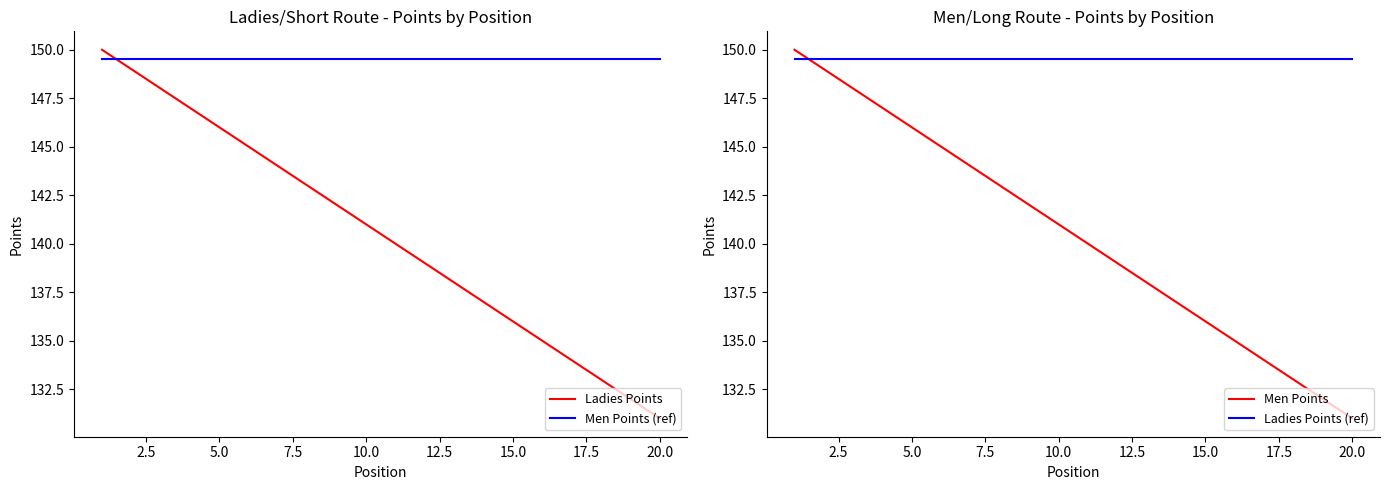

Which series has the largest range (max minus min)?

Ladies Points